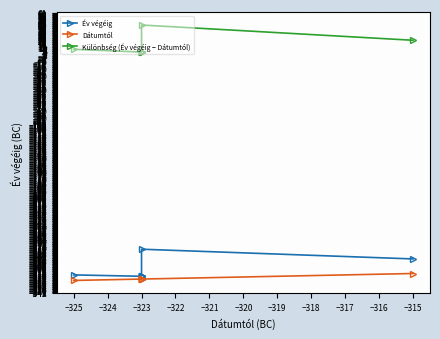

Reading left to right, extract all data points from this chart.

Év végéig: -317	-319	-319	-319	-319	-319	-280	-294
Dátumtól: -325	-323	-323	-323	-323	-323	-323	-315
Különbség (Év végéig − Dátumtól): 8	4	4	4	4	4	43	21